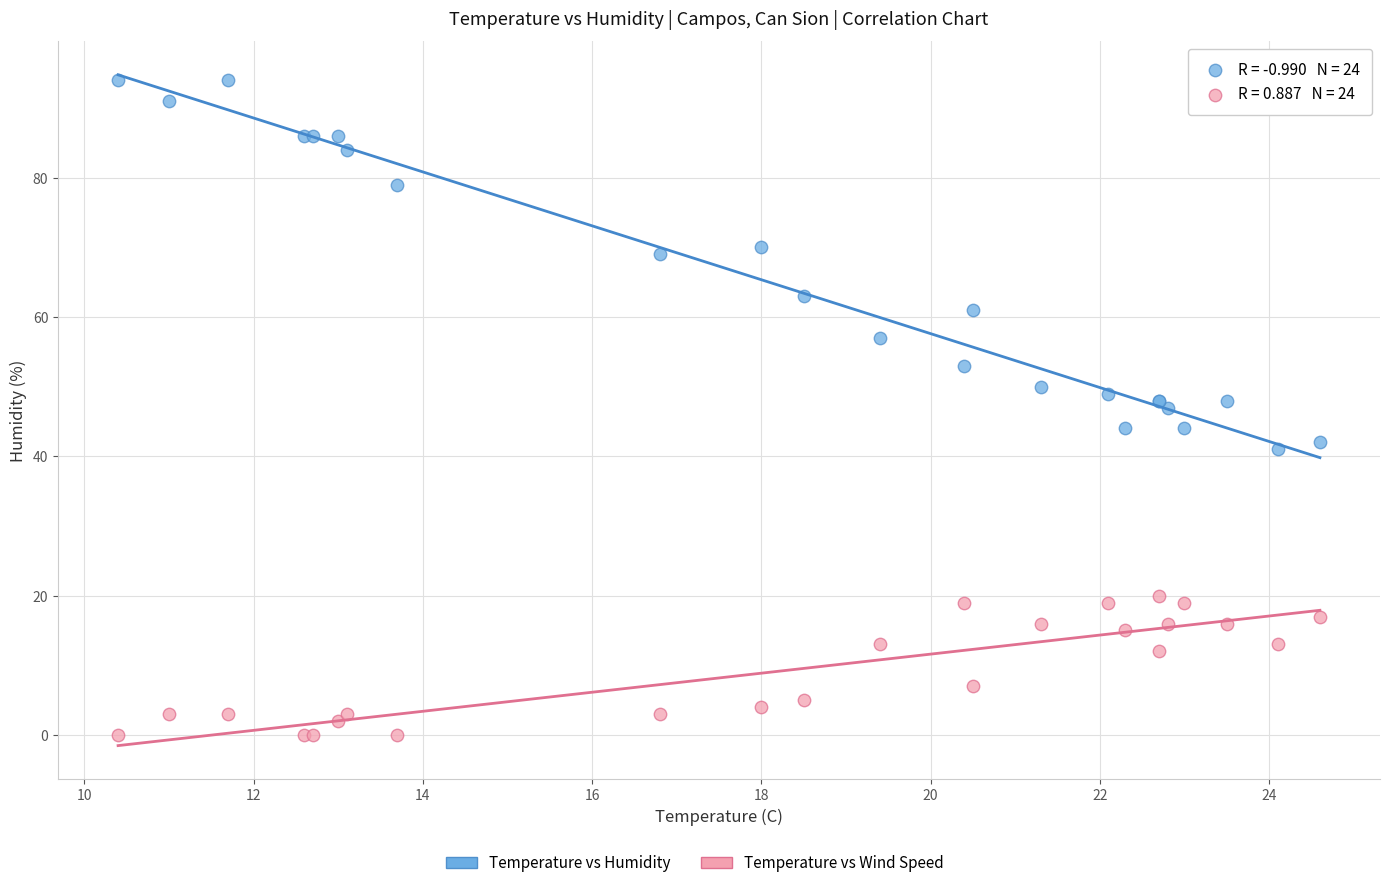

Which series reaches the maximum Y coordinate?

Temperature vs Humidity